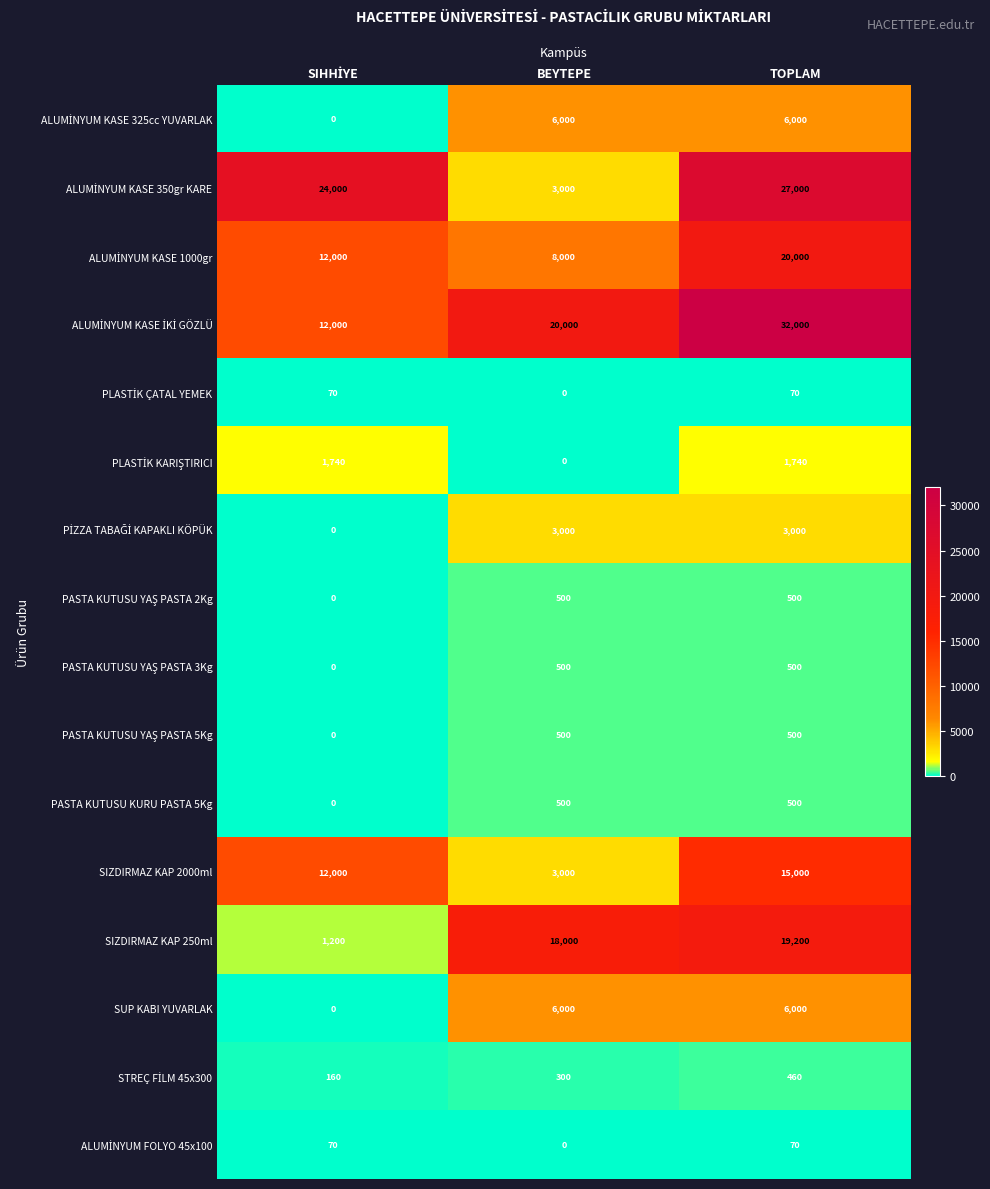

What is the maximum value shown in the chart?

32000